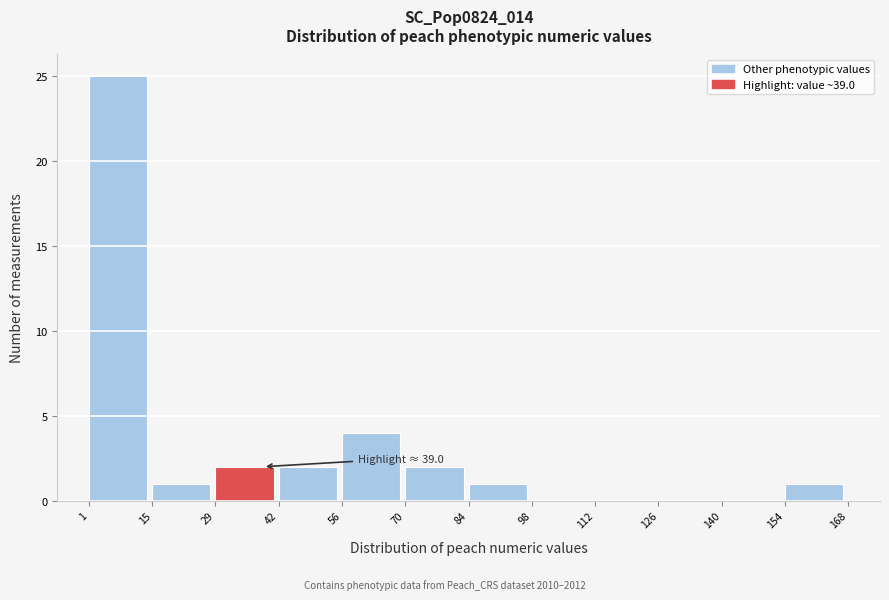

Which range on the x-axis has the tallest bar?

1 to 15